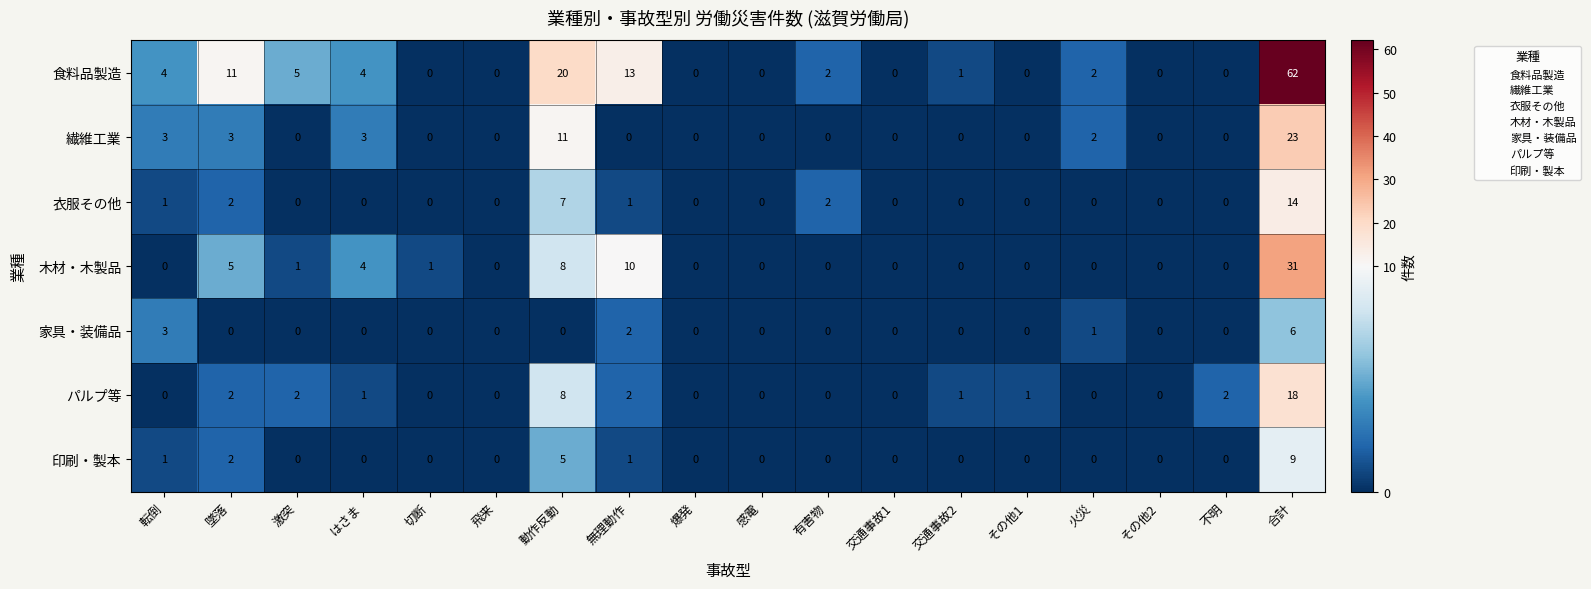

Is it true that パルプ等 equals 0 at 有害物?

True